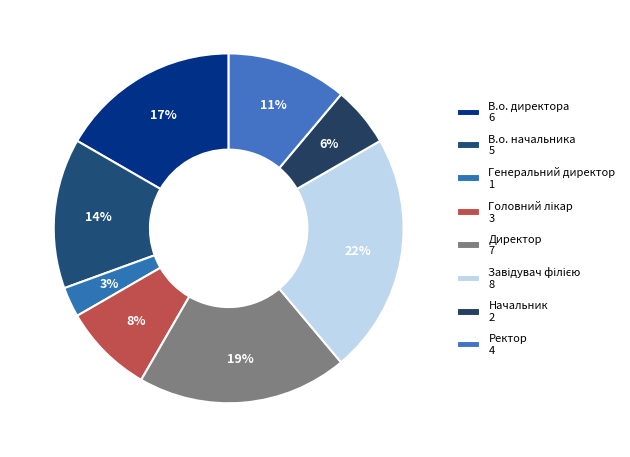

How many slices are in this pie chart?

8